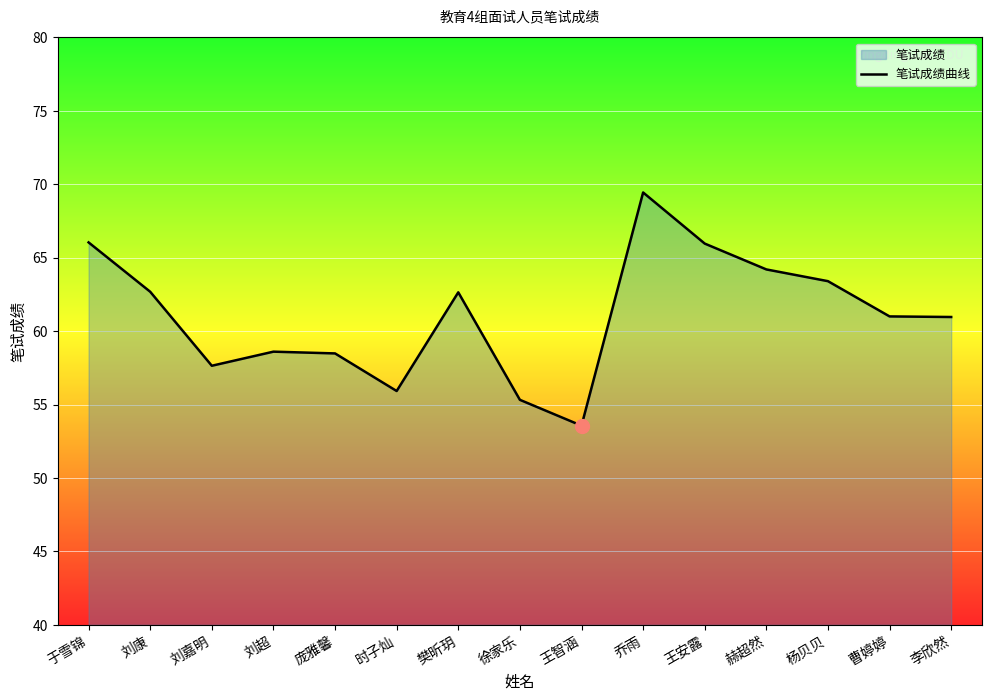

What is the average value?

61.1